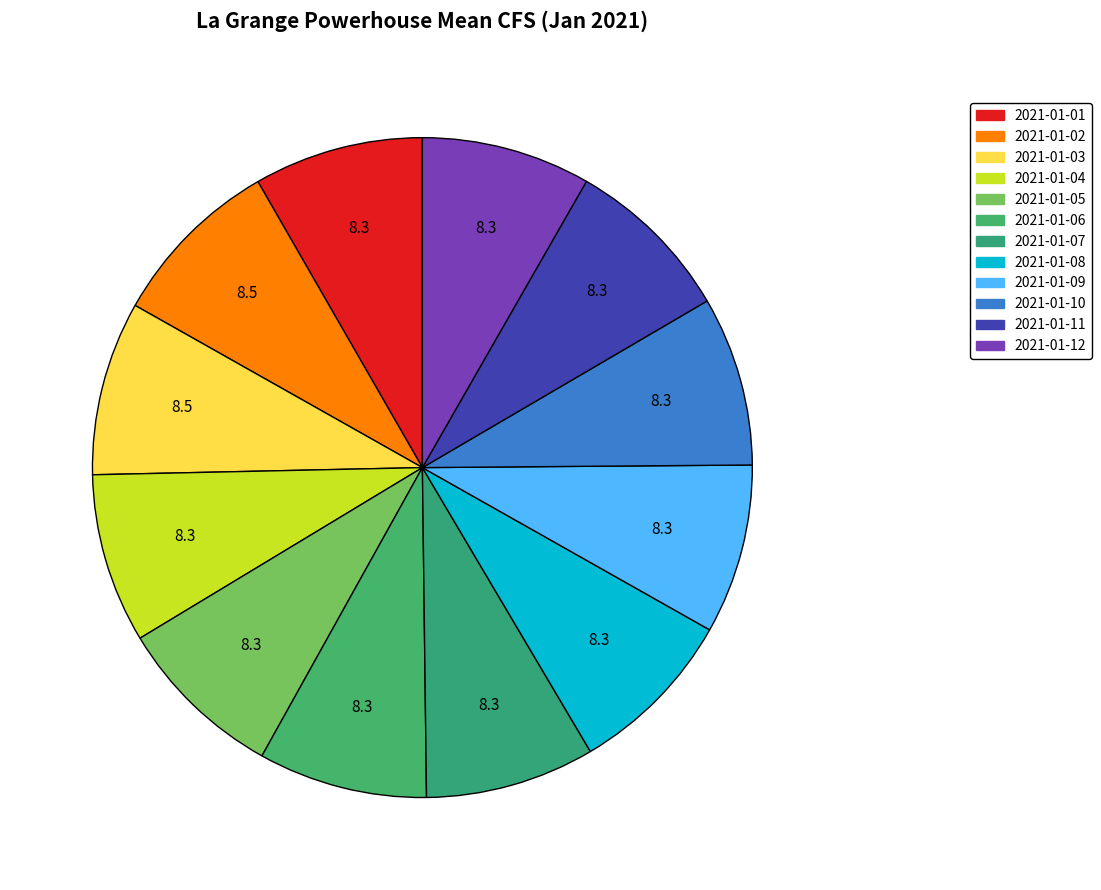

Approximately how many times larger is the value at 2021-01-09 compared to 2021-01-08?

1.0